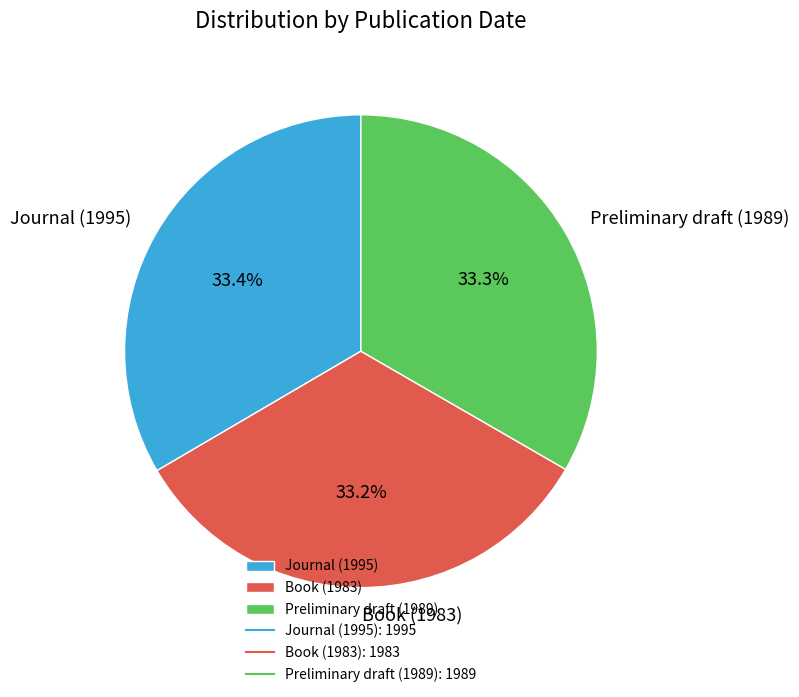

What is the ratio of the value at Preliminary draft (1989) to the value at Journal (1995)?

1.0